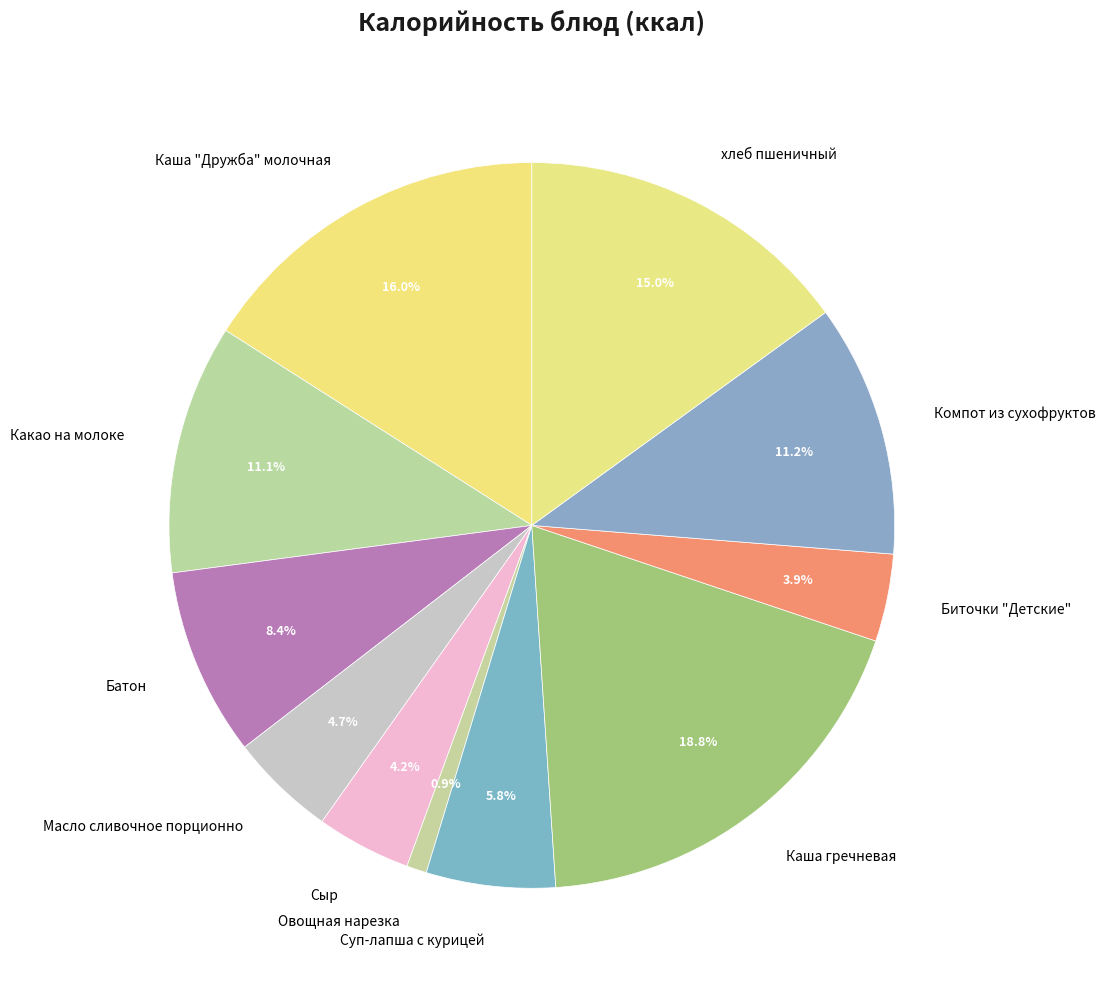

To the nearest percent, what portion does Суп-лапша с курицей represent?

6%